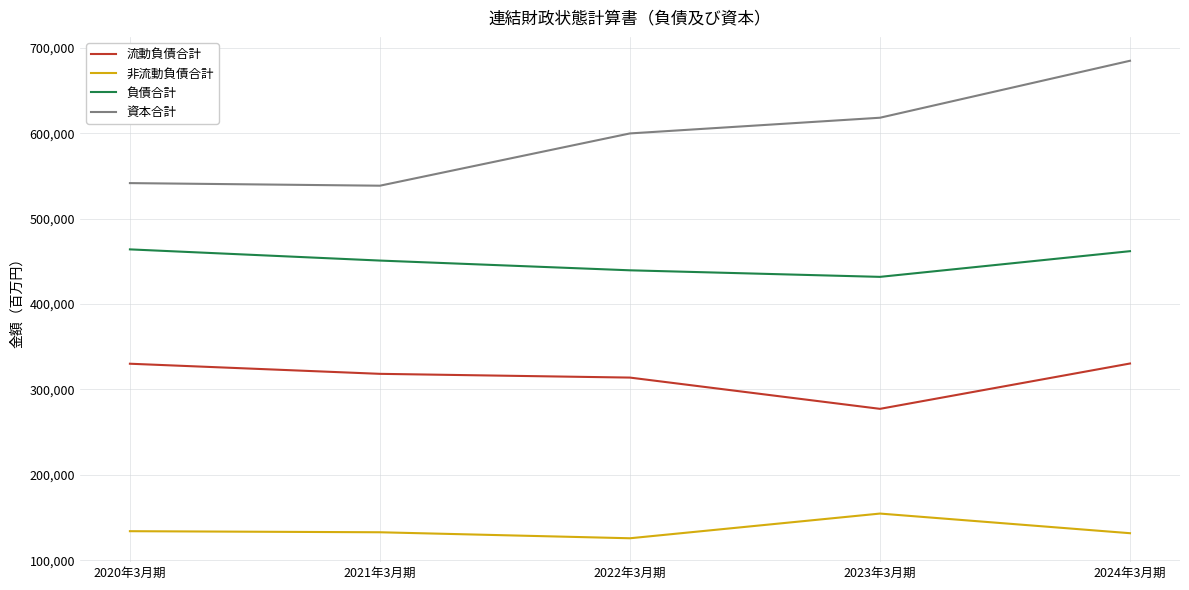

Which category has the highest value in the 非流動負債合計 series?

2023年3月期